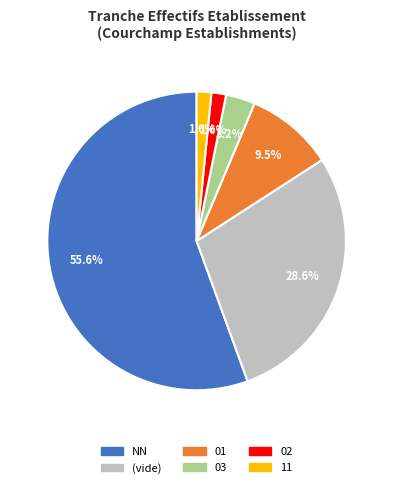

Is there a majority slice in this chart?

Yes